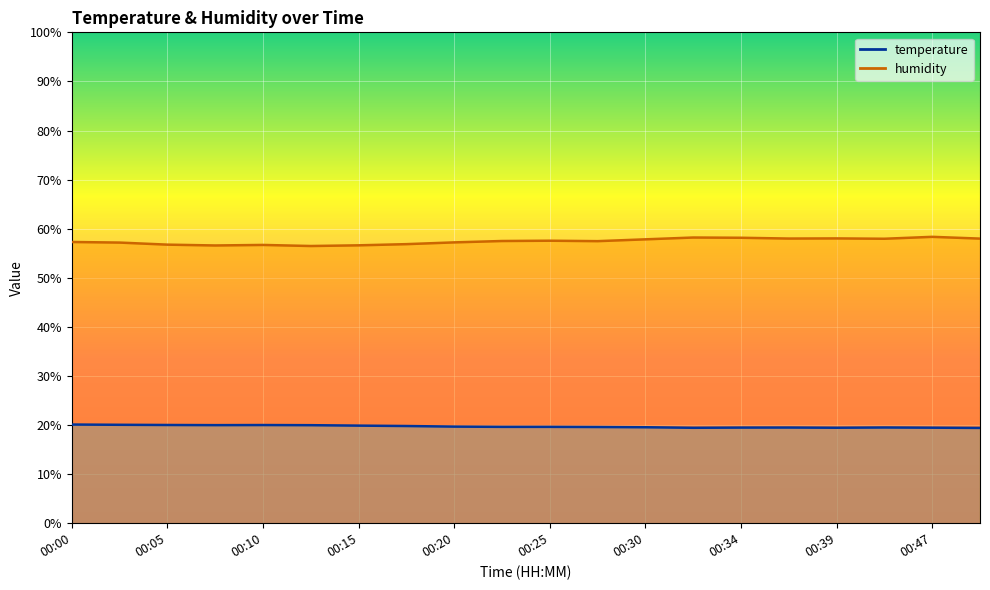

True or false: temperature and humidity intersect in this chart.

False